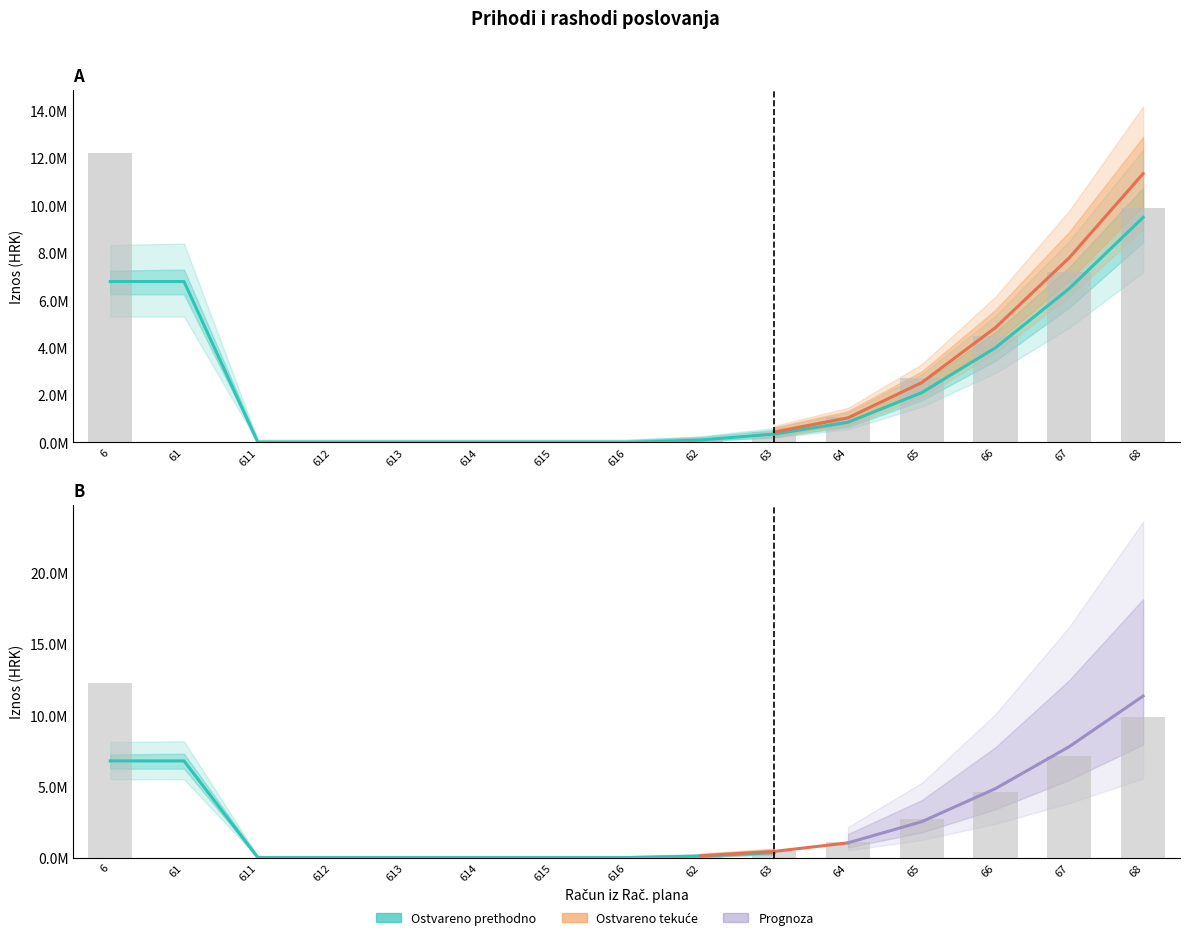

Which label corresponds to the largest value in the chart?

6